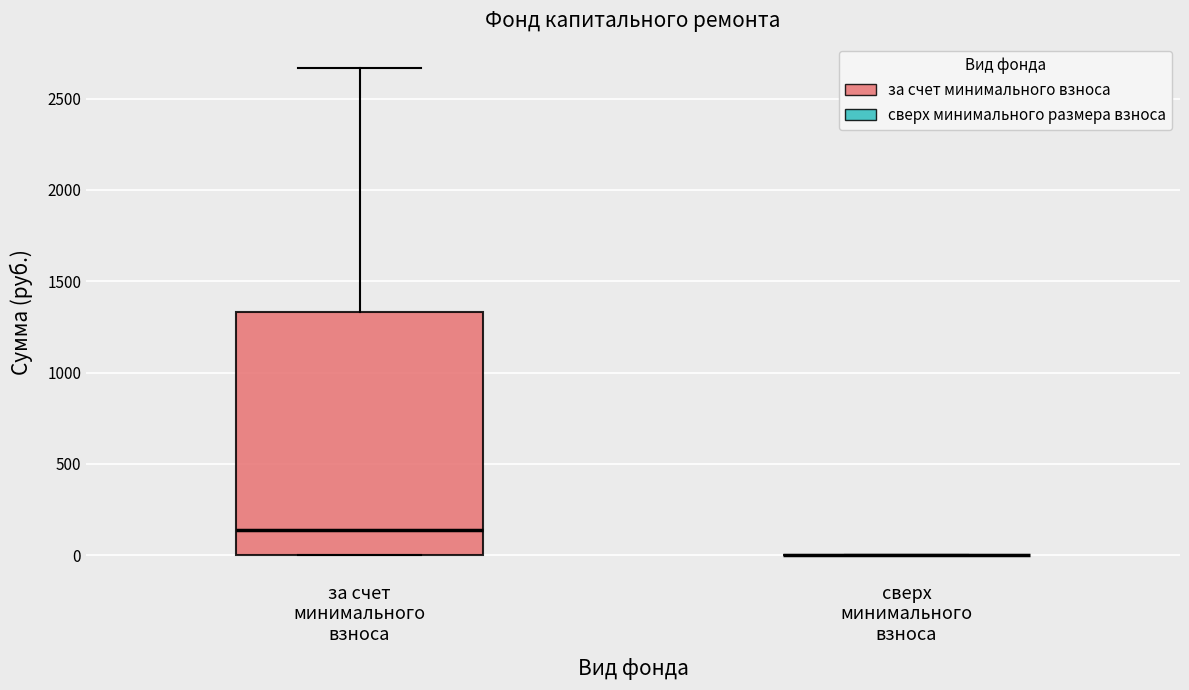

Which box is the tallest, from its lower edge to its upper edge?

за счет минимального взноса